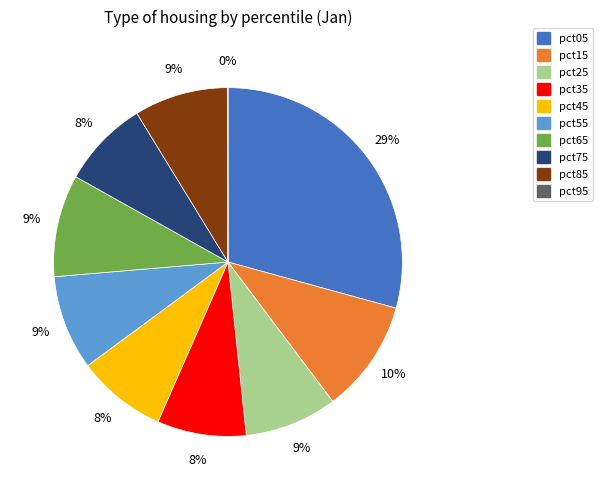

Do pct85 and pct75 together represent more than half of the pie?

No